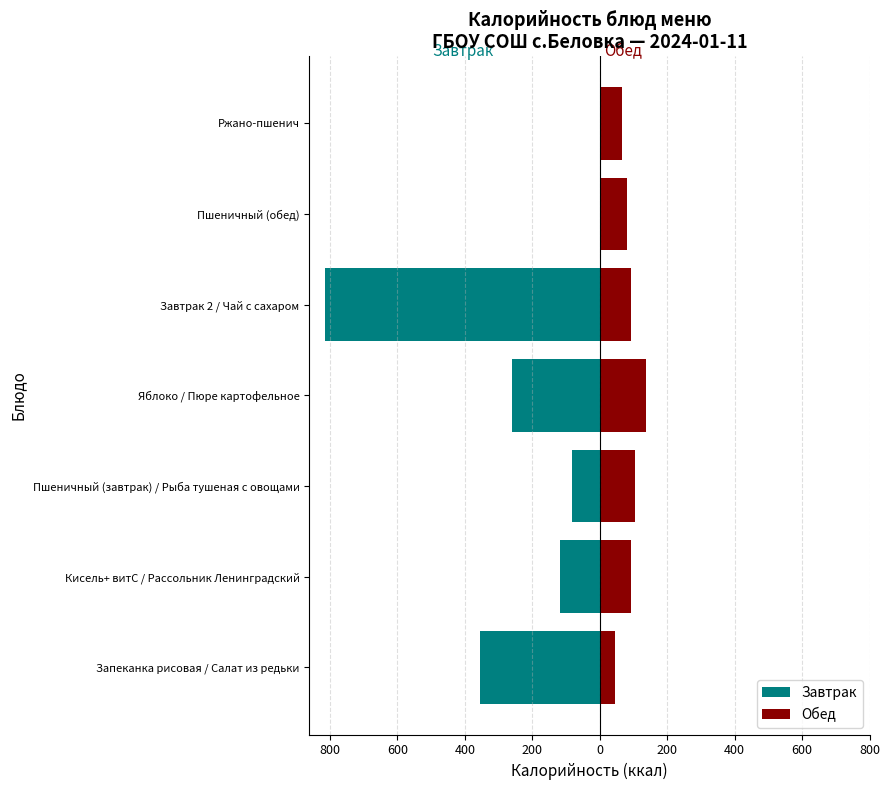

What is the difference between the maximum and minimum values in the Обед series?

92